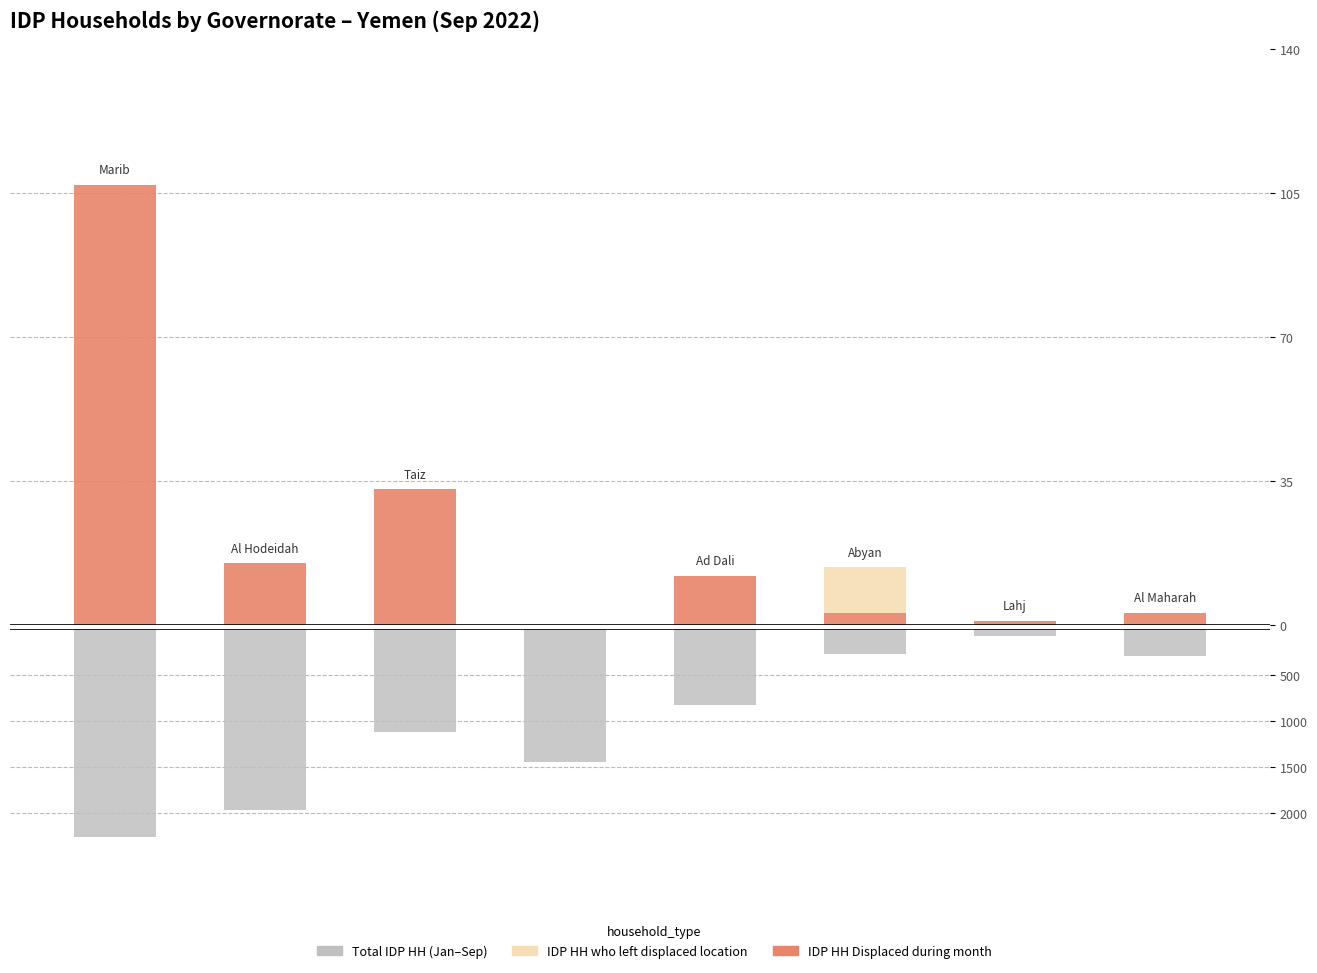

Does the chart contain stacked bars?

No